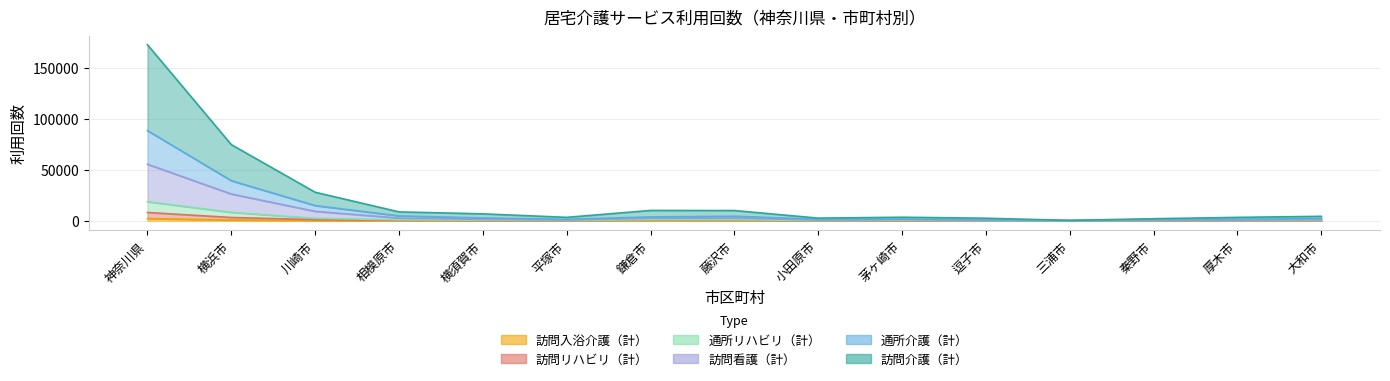

How many lines are shown in the chart?

6